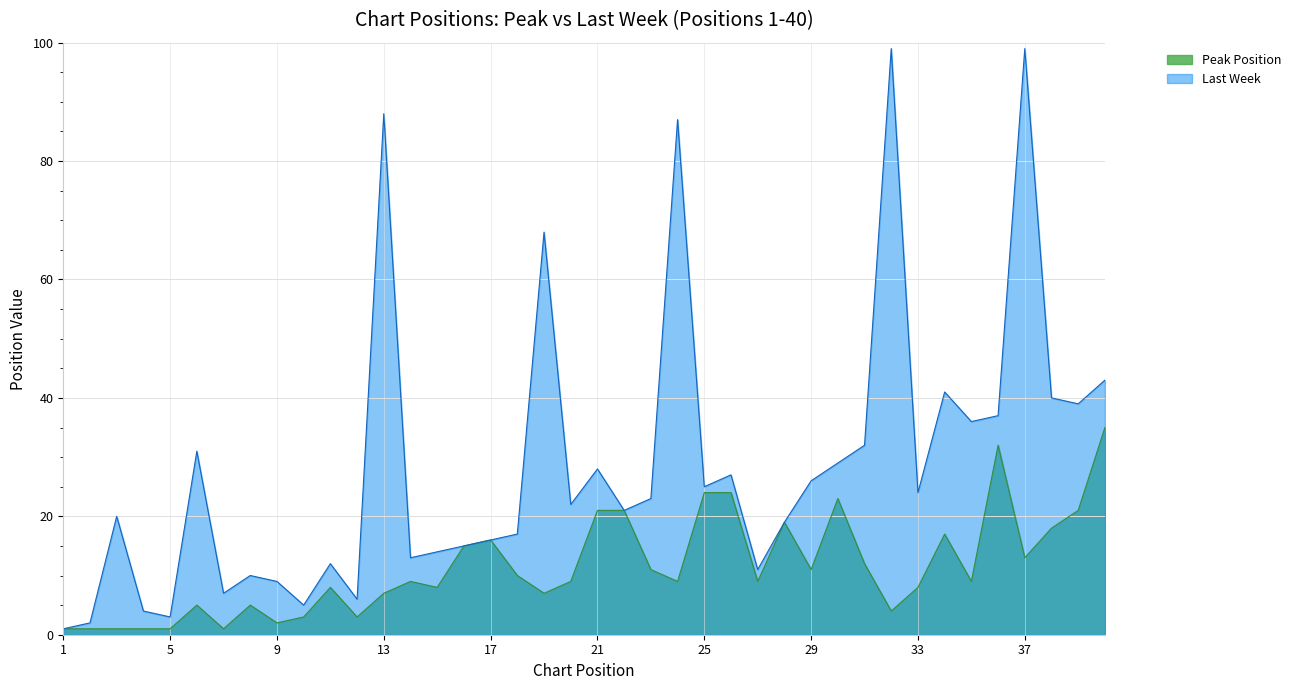

Where is the first local maximum for Last Week?

3